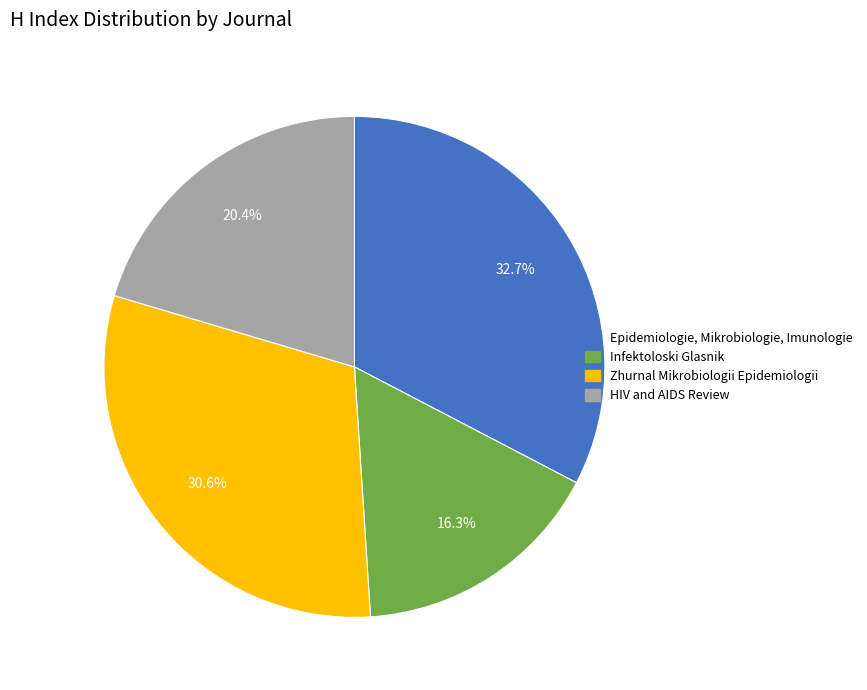

Which slice is the largest?

Epidemiologie, Mikrobiologie, Imunologie